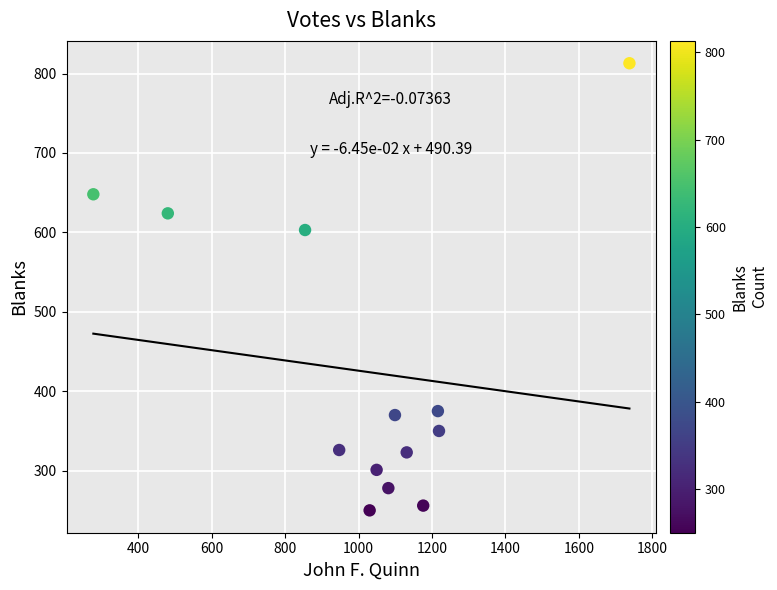

What is the range of Y values (max minus min)?

563